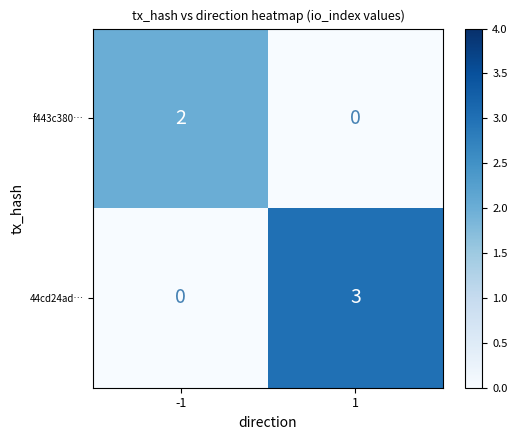

At which category is the sum across all series the highest?

1